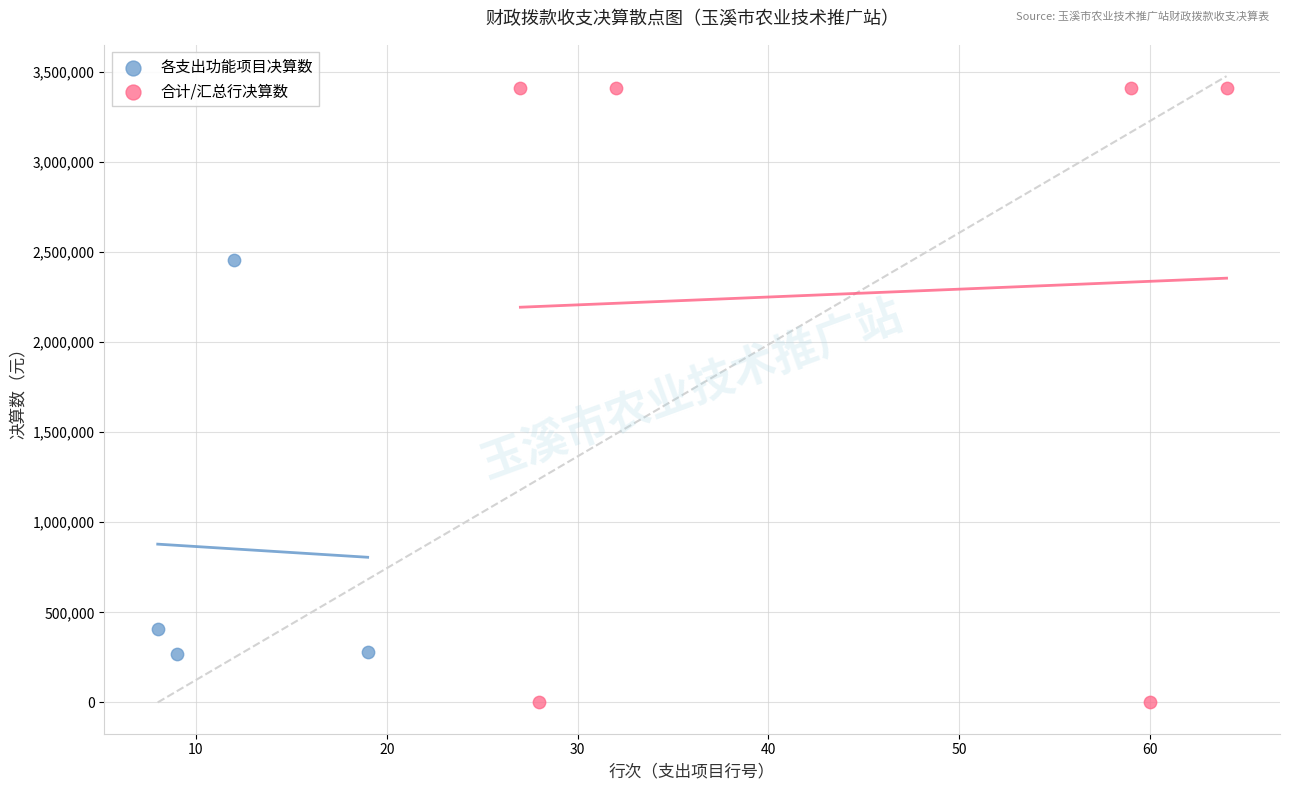

Which series reaches the minimum Y coordinate?

合计/汇总行决算数